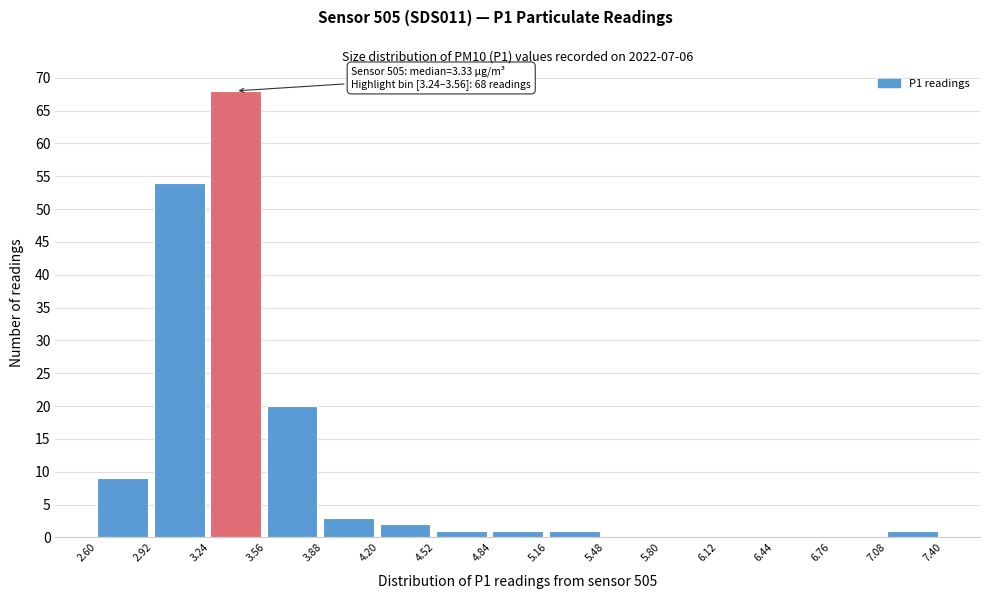

Which range on the x-axis has the tallest bar?

3.24 to 3.56